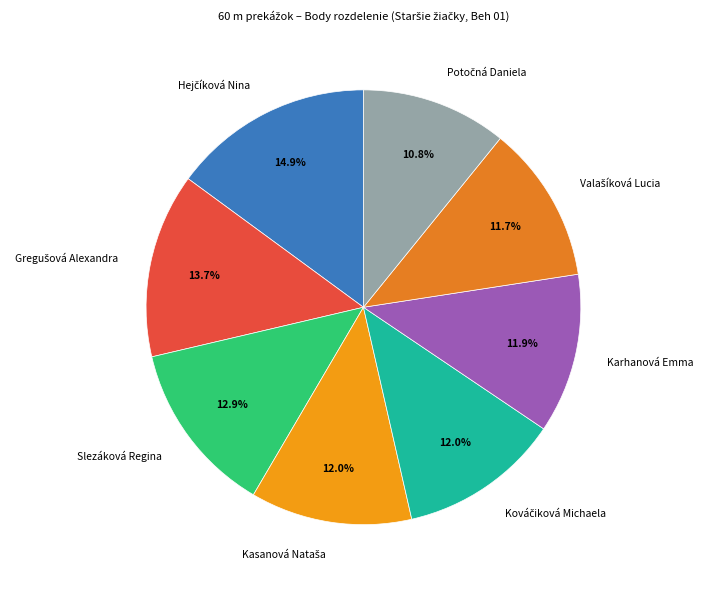

Is there any slice that represents more than half of the pie?

No